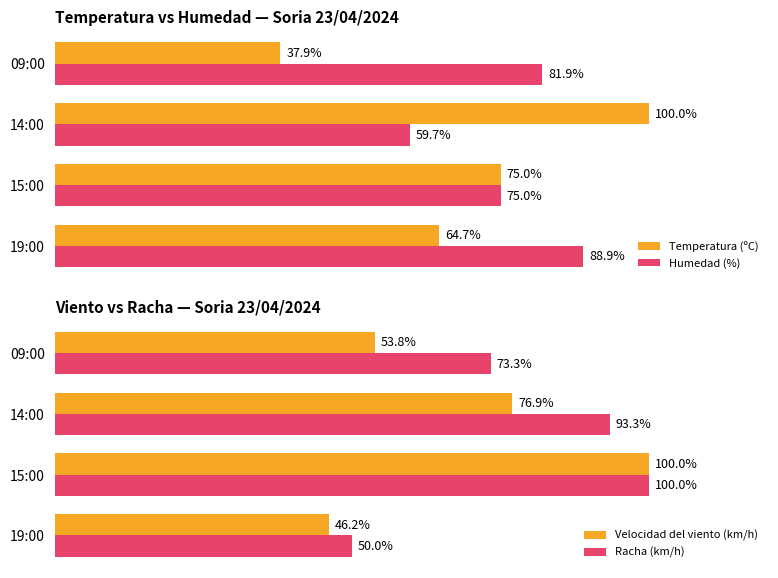

What is the highest value of the Velocidad del viento (km/h) series?

100.0